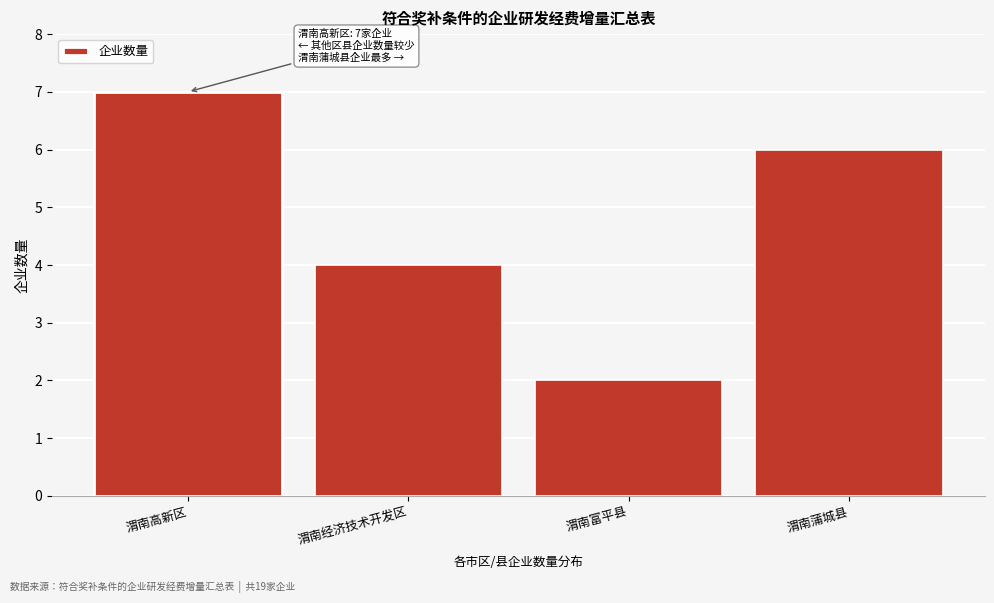

Reading left to right, what are all the values shown in this chart?

渭南高新区=7	渭南经济技术开发区=4	渭南富平县=2	渭南蒲城县=6